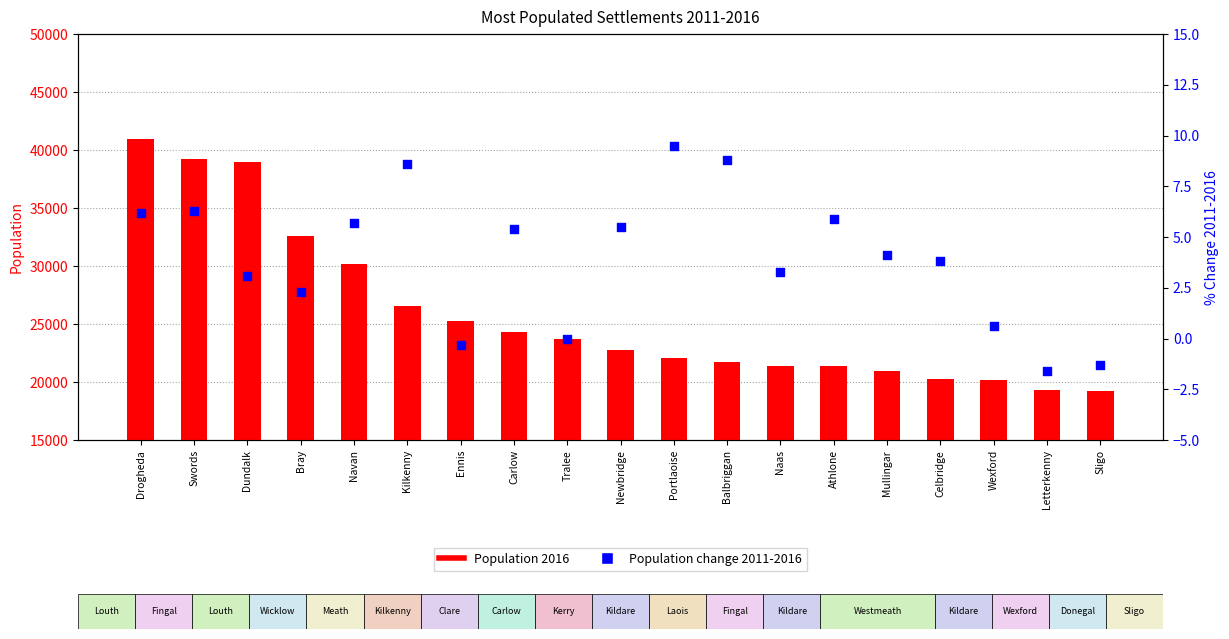

At how many categories does at least one series exceed 22418?

10